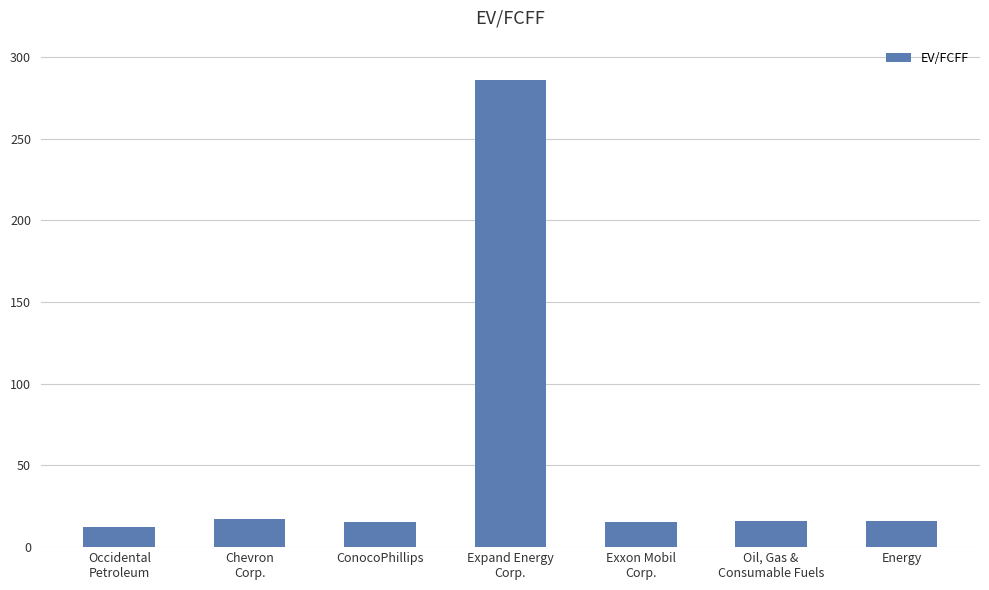

What is the sum of all values?

378.0